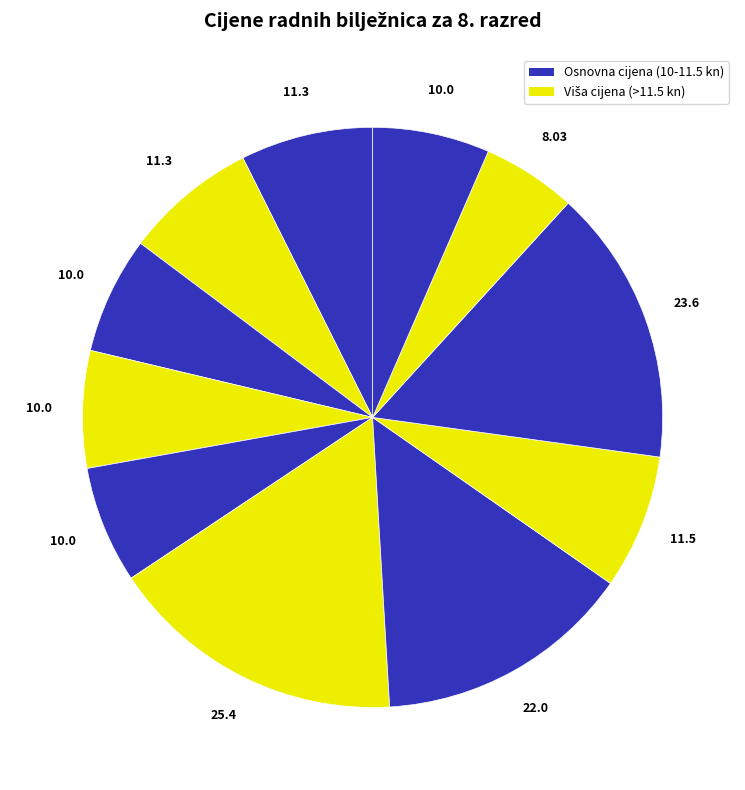

Count the number of slices in the pie.

11